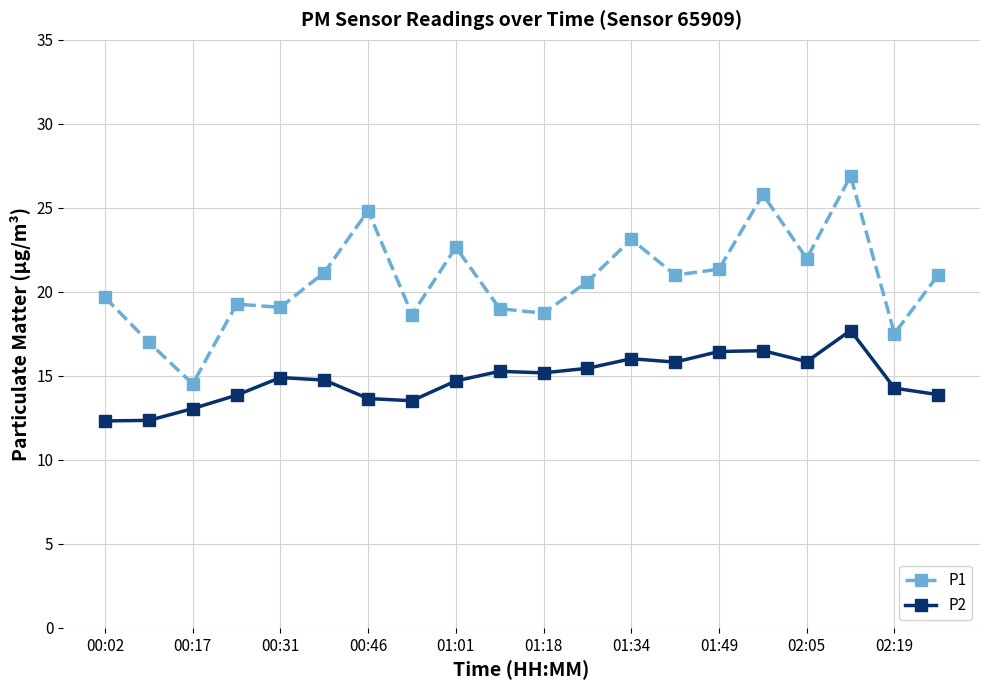

What is the value of the P1 point at the 5th from the left?

19.1